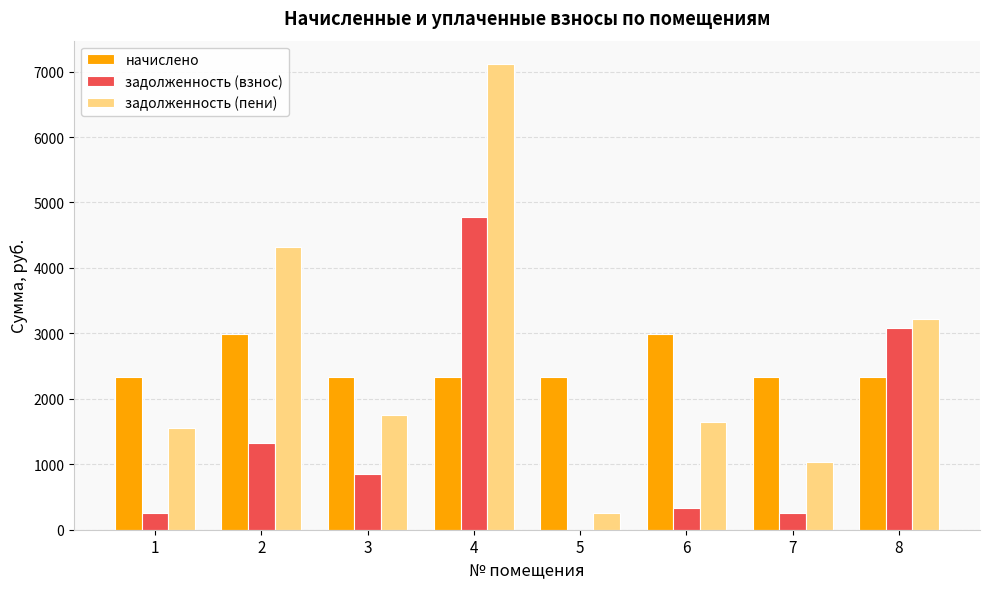

Is the value of задолженность (взнос) at 5 greater than the value of начислено at 8?

No